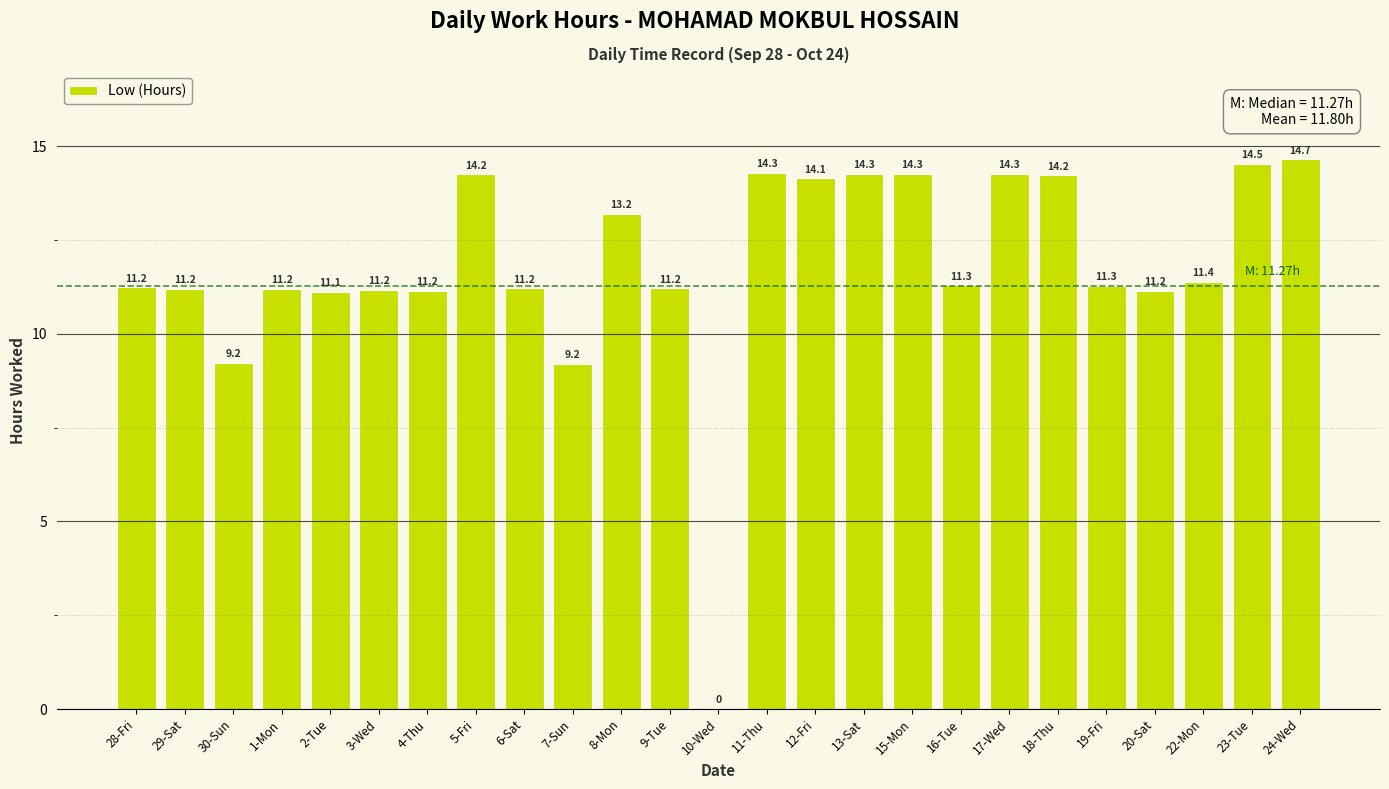

Which label corresponds to the largest value in the chart?

24-Wed